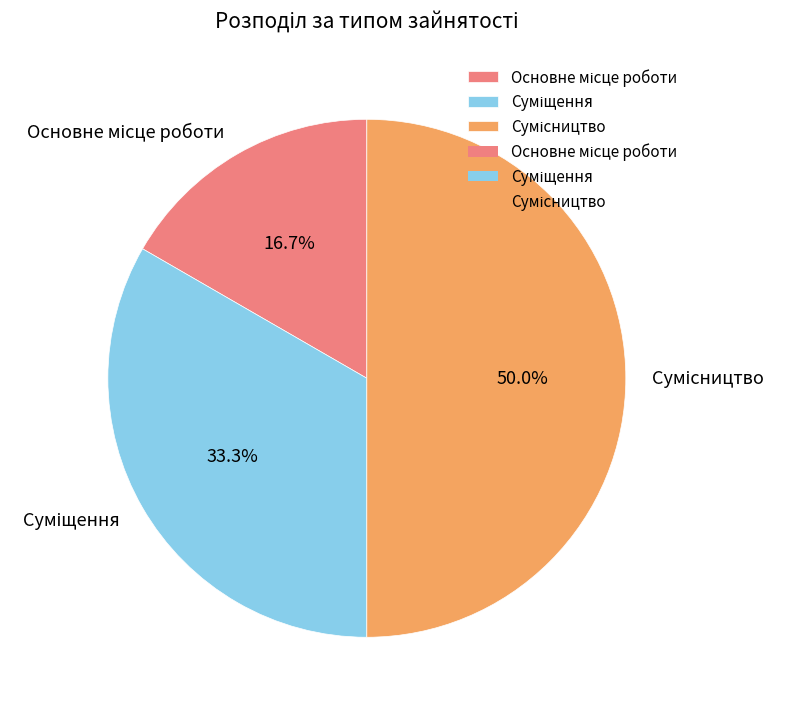

Is it true that Сумісництво is 56% of the pie?

False